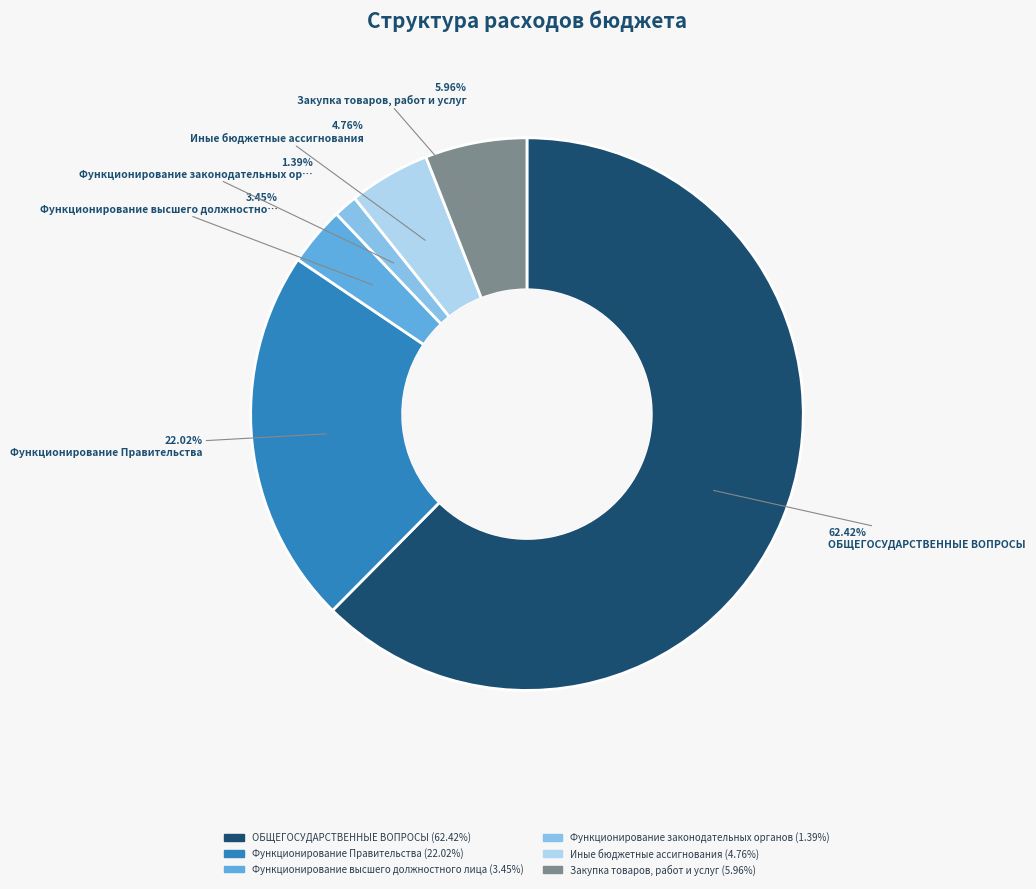

Count the number of slices in the pie.

6